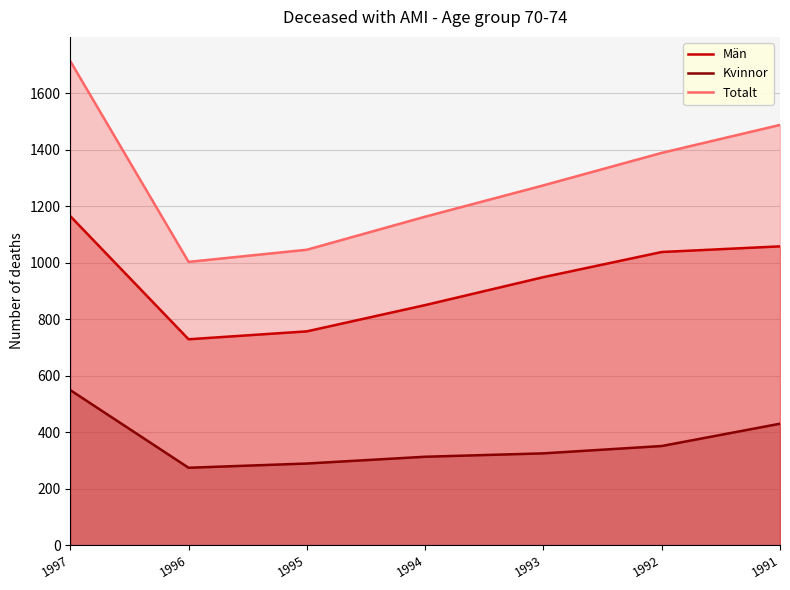

Reading left to right, list all the values displayed in this chart.

Män: 1997=1165	1996=729	1995=757	1994=850	1993=949	1992=1038	1991=1058
Kvinnor: 1997=549	1996=274	1995=289	1994=313	1993=325	1992=351	1991=430
Totalt: 1997=1714	1996=1003	1995=1046	1994=1163	1993=1274	1992=1389	1991=1488